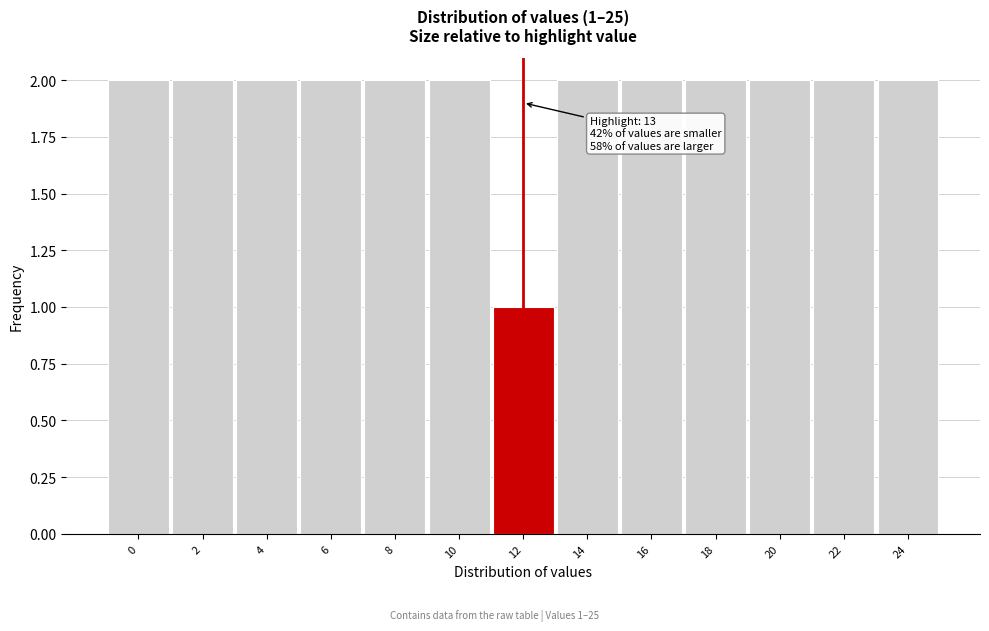

Reading left to right, transcribe all the data shown in this chart.

2	2	2	2	2	2	1	2	2	2	2	2	2